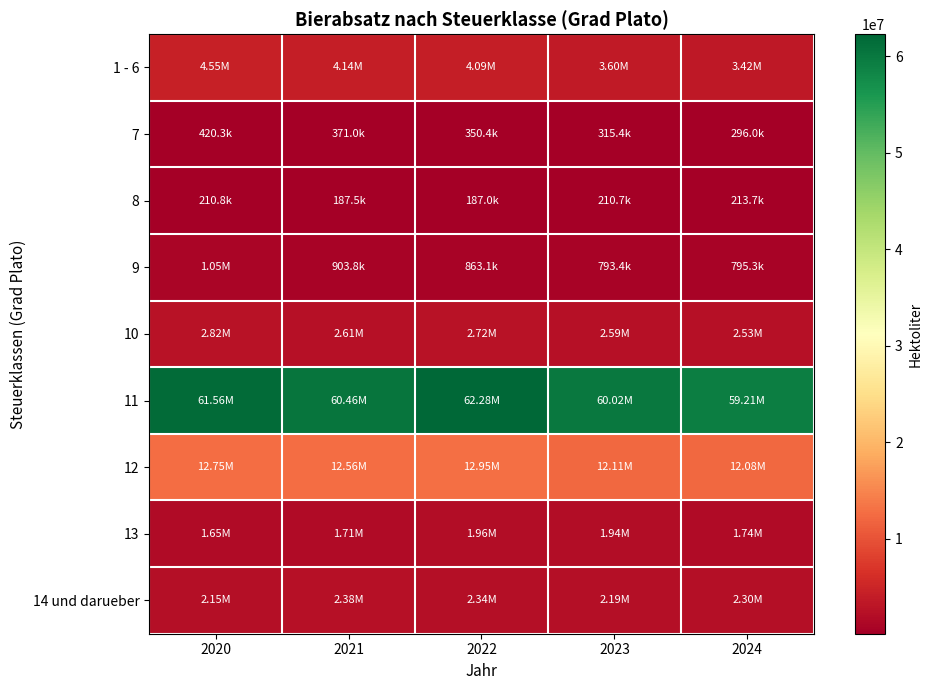

At which category is the sum across all series the highest?

2022